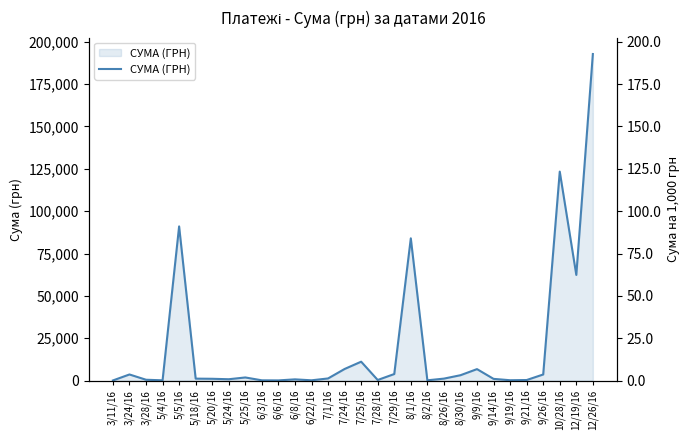

What is the average value?

20131.2